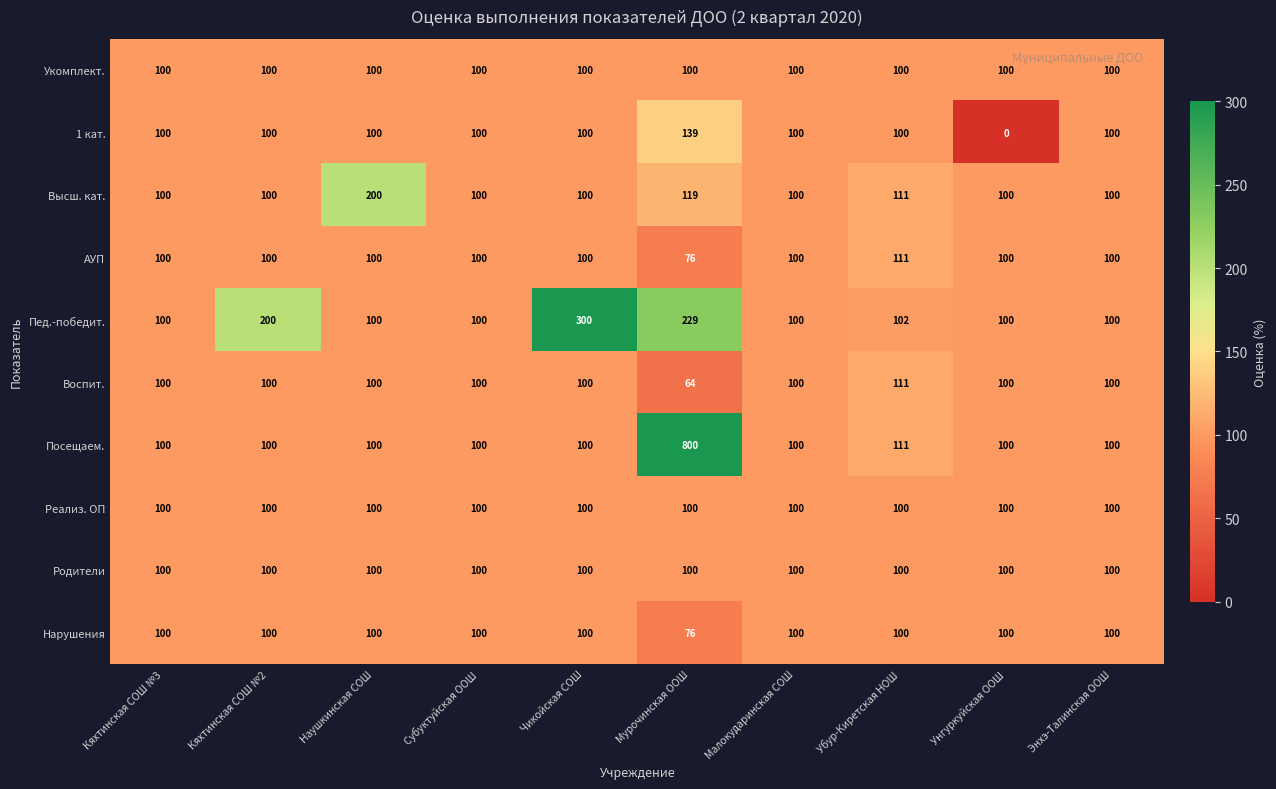

What is the average value of the Пед.-победит. series?

143